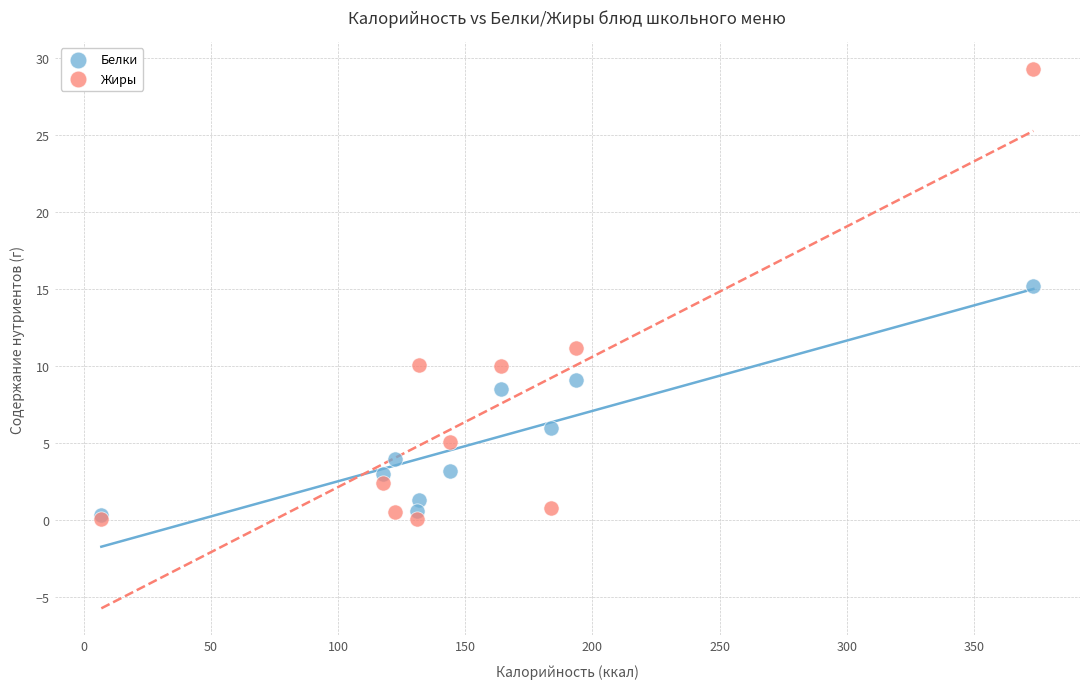

What are all the series names shown in the legend?

Белки, Жиры